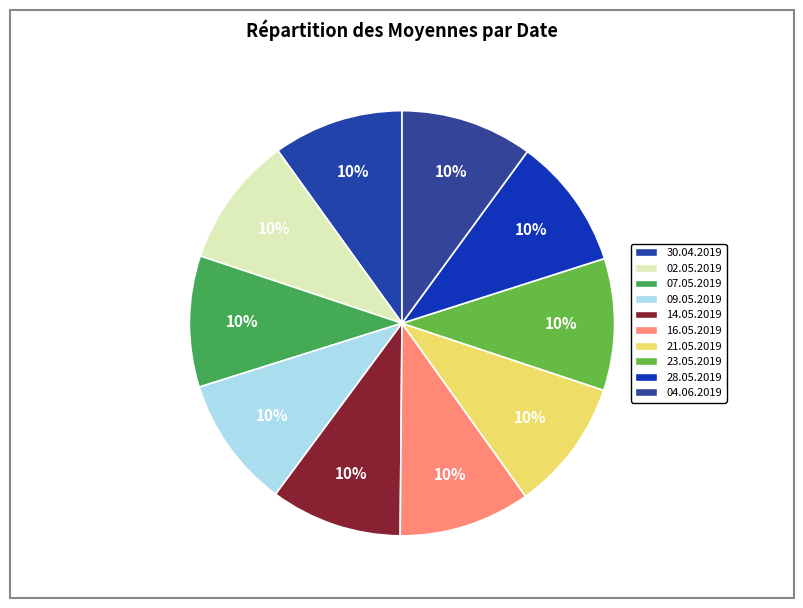

Which has a higher value, 16.05.2019 or 14.05.2019?

16.05.2019